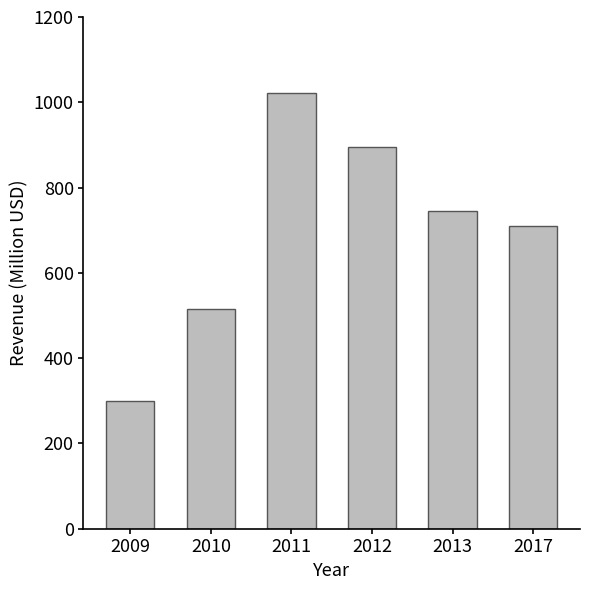

Which label corresponds to the largest value in the chart?

2011